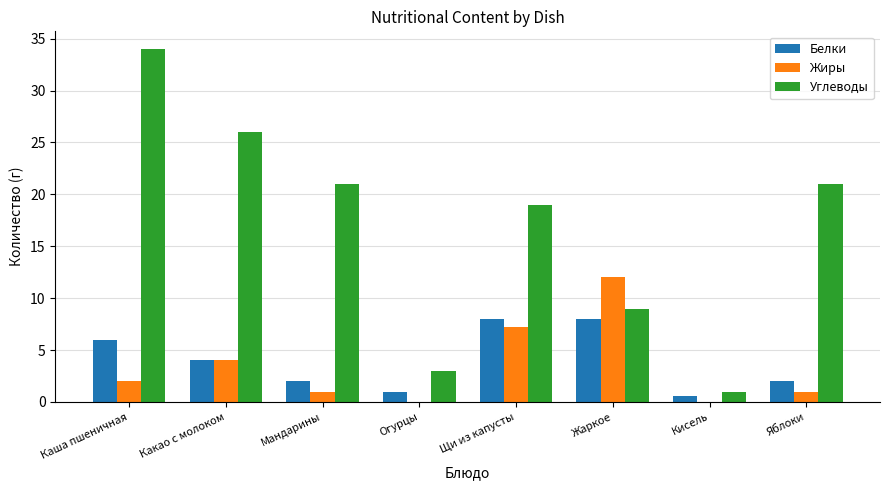

Between Каша пшеничная and Щи из капусты, which series saw the biggest shift?

Углеводы